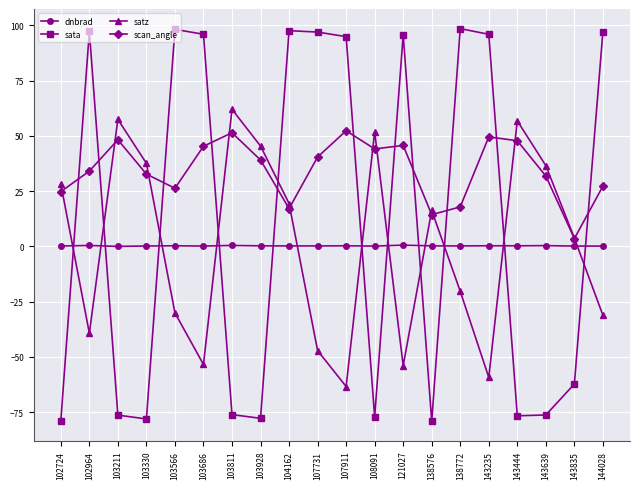

What is the value of the dnbrad point at the 6th from the left?

0.2